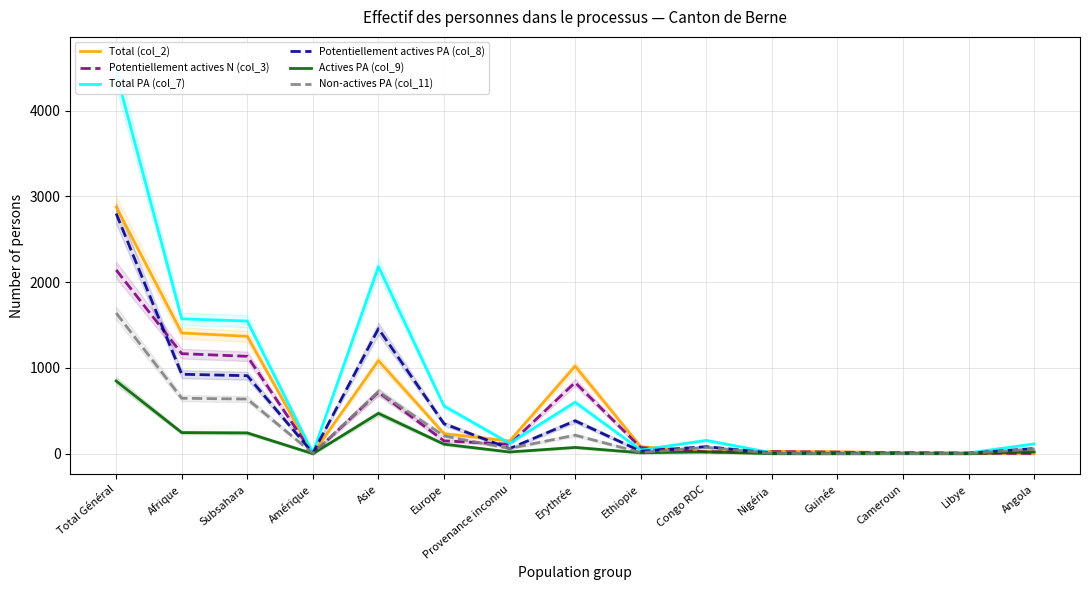

Which category has the lowest value in the Actives PA (col_9) series?

Amérique